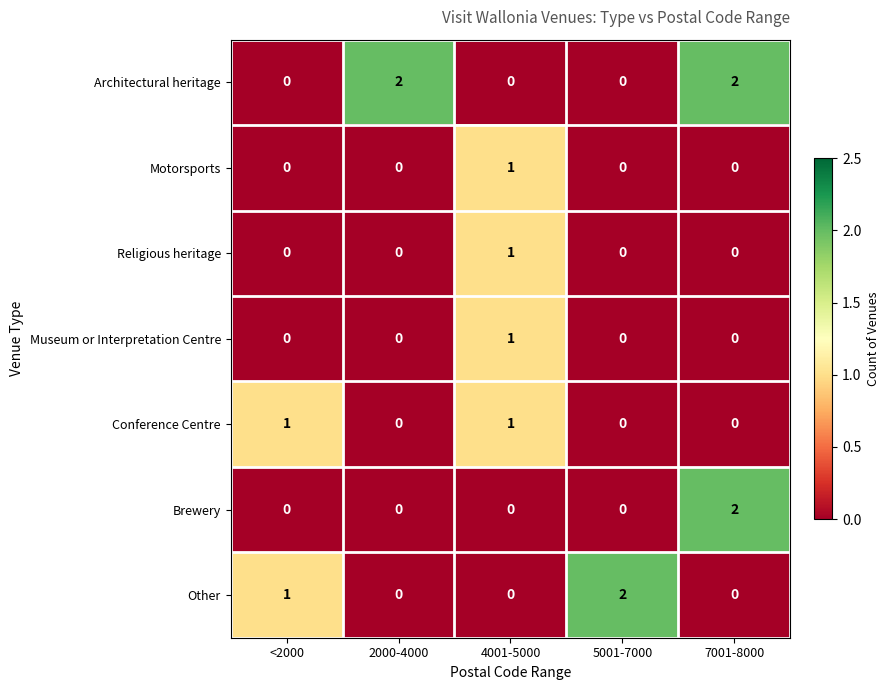

Which series has the largest total across all categories?

Architectural heritage